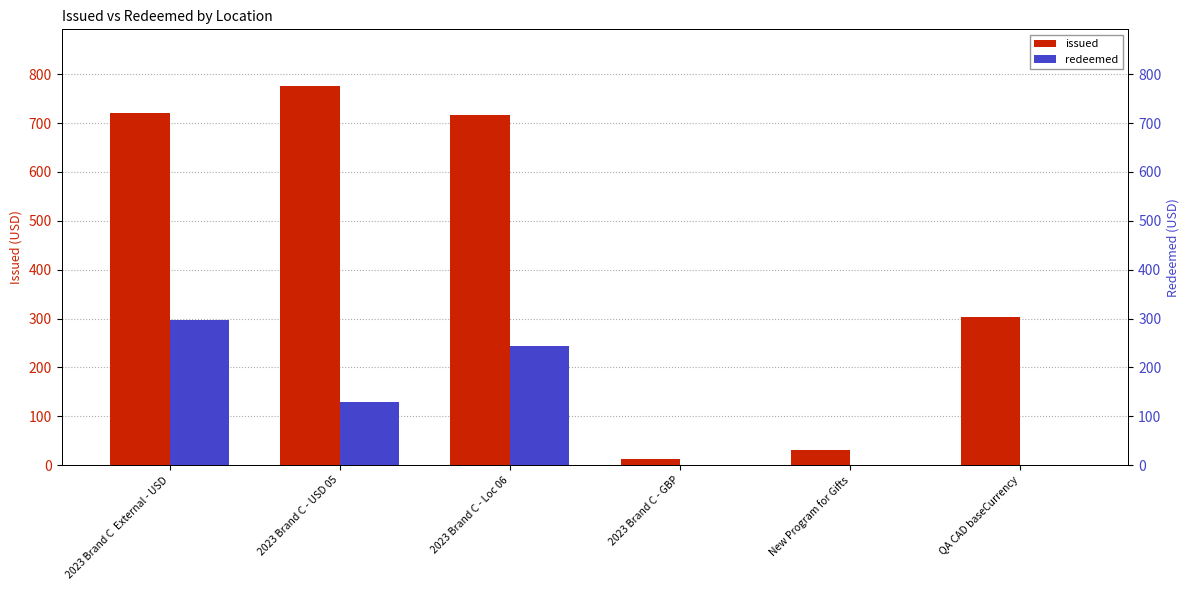

What are all the series names shown in the legend?

issued, redeemed